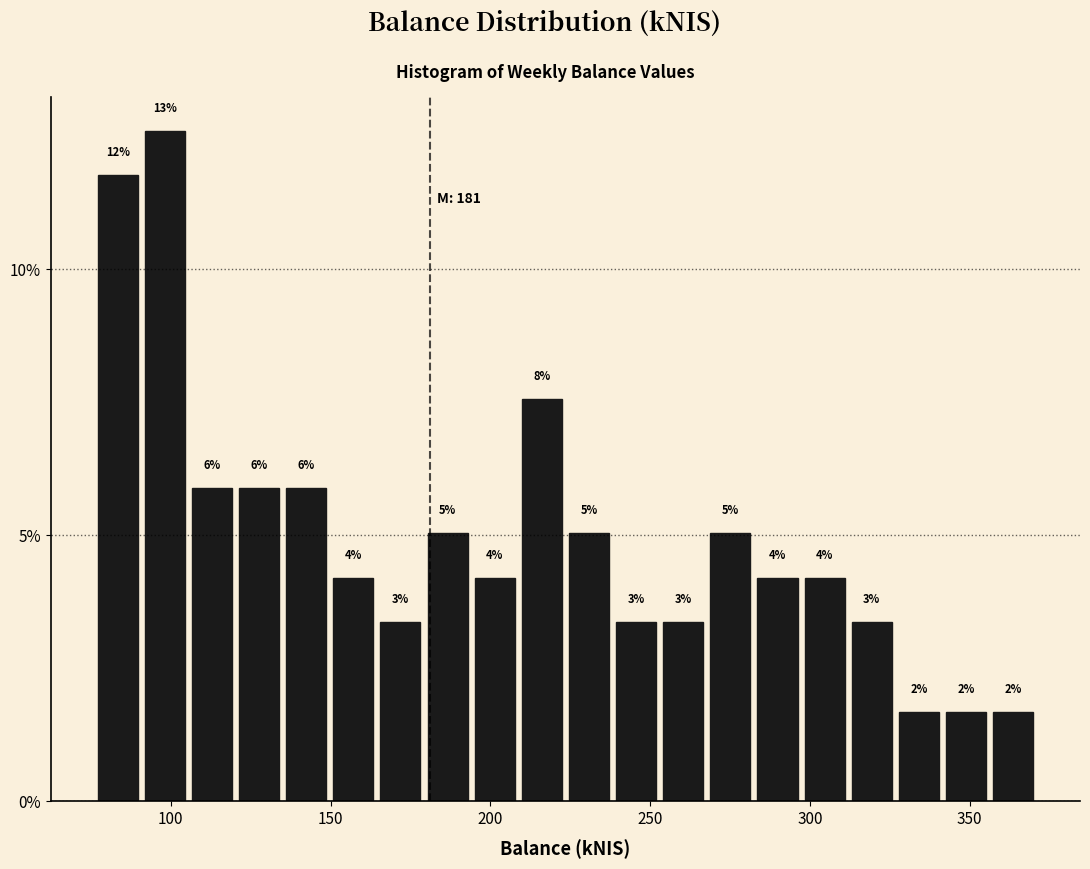

Around what value on the x-axis is the tallest bar? Give the approximate position of its centre, as read against the axis.

100